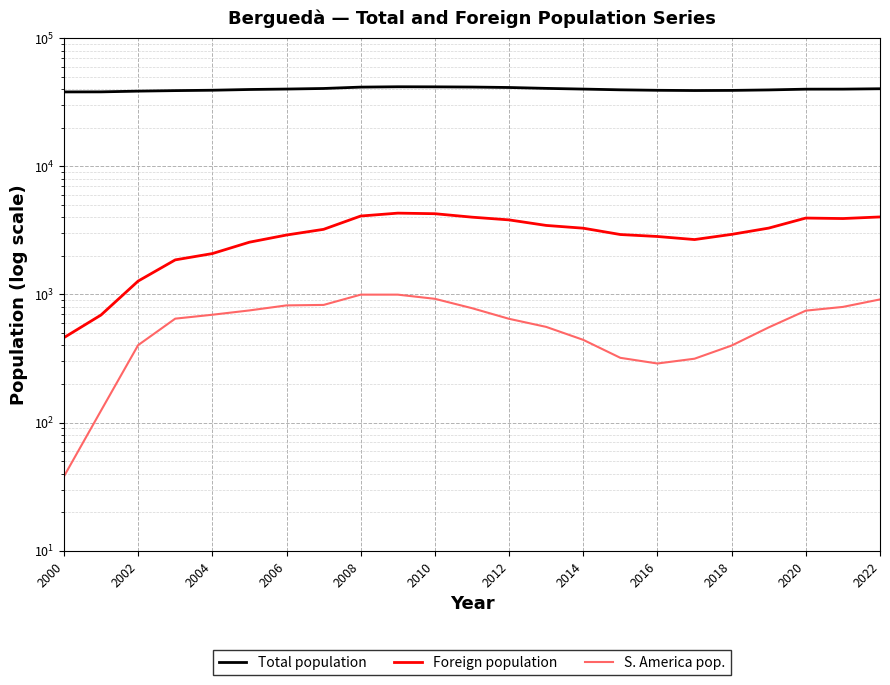

Which series has the largest total across all categories?

Total population